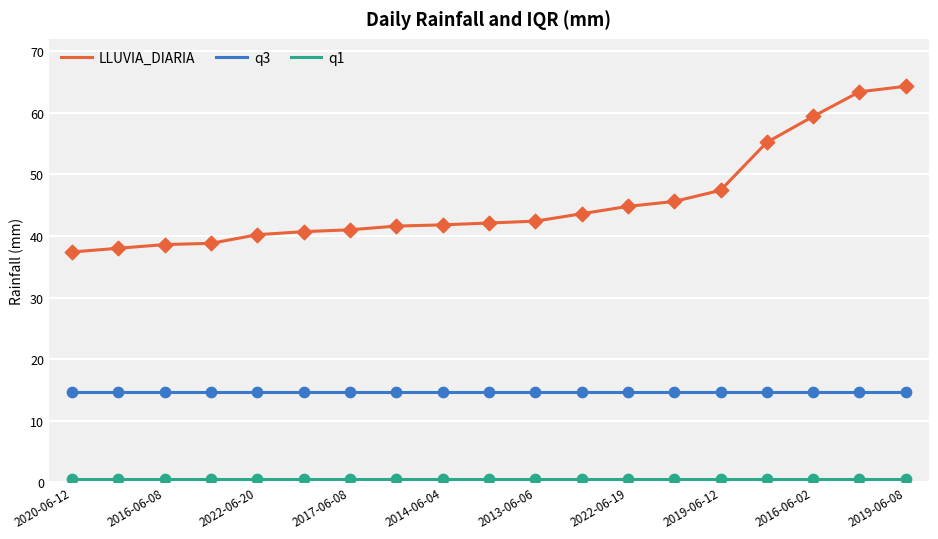

Which series has the largest total across all categories?

LLUVIA_DIARIA